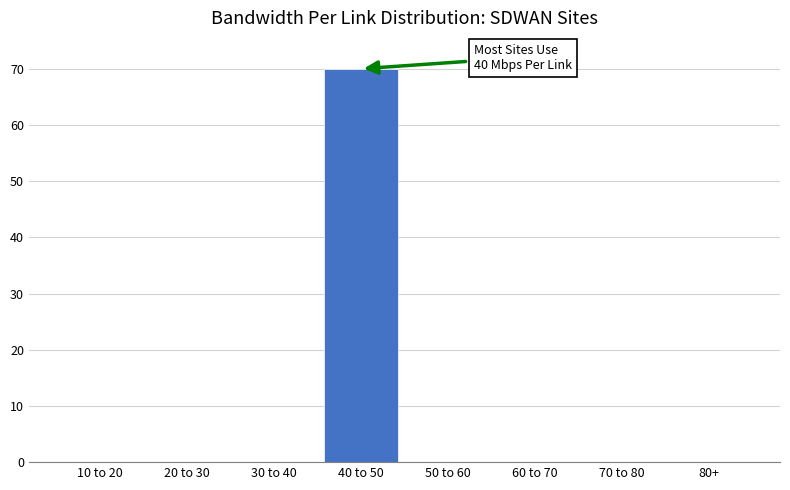

Reading left to right, transcribe all the data shown in this chart.

10 to 20=0	20 to 30=0	30 to 40=0	40 to 50=70	50 to 60=0	60 to 70=0	70 to 80=0	80+=0